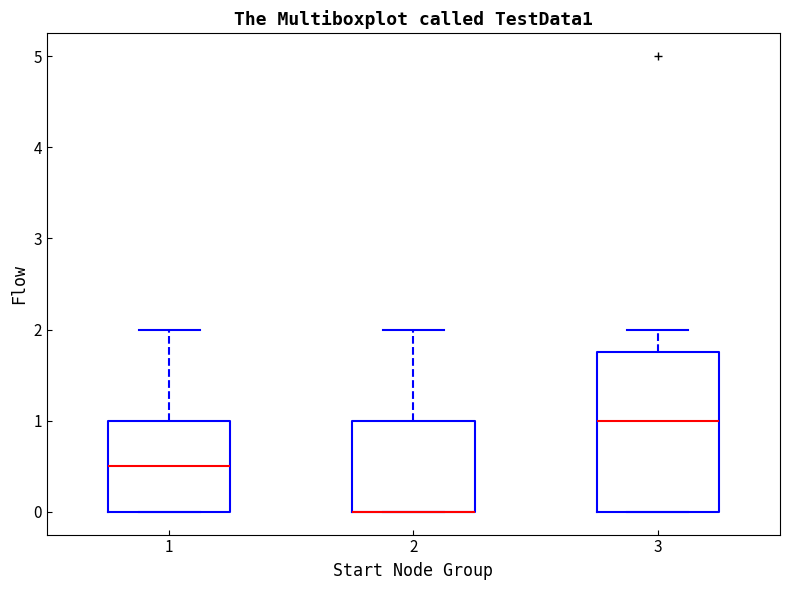

Which box is the tallest, from its lower edge to its upper edge?

3